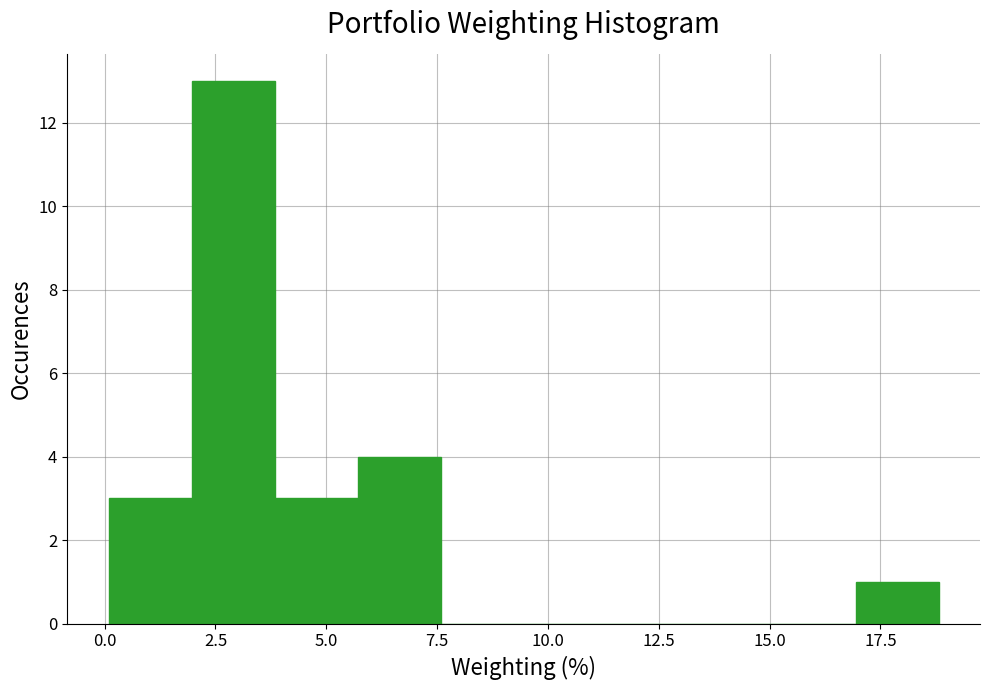

Read against the x-axis, roughly where is the centre of the tallest bar?

3.0